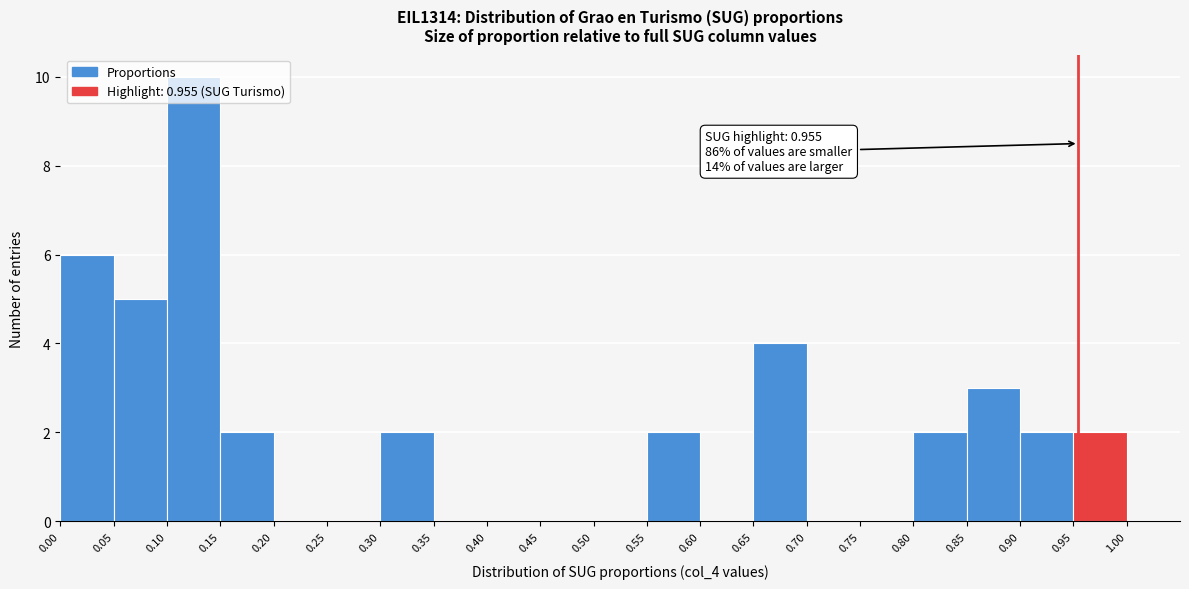

Over which range of the x-axis is the bar tallest?

0.10 to 0.15